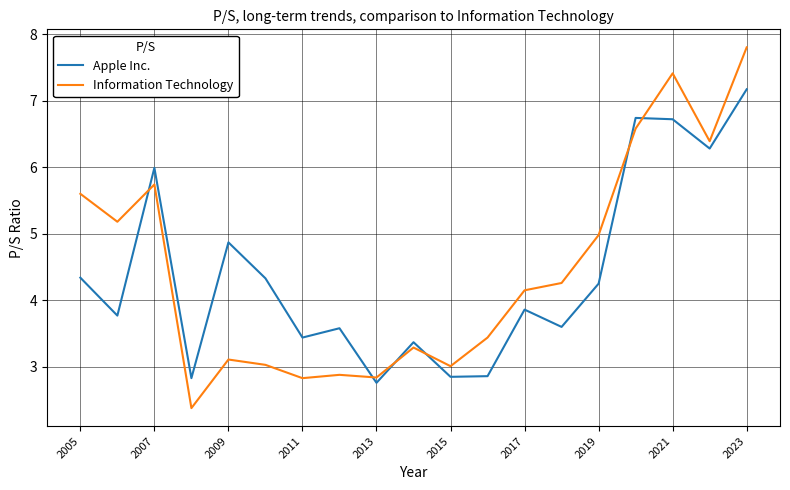

What is the difference between the maximum and minimum values in the Information Technology series?

5.4